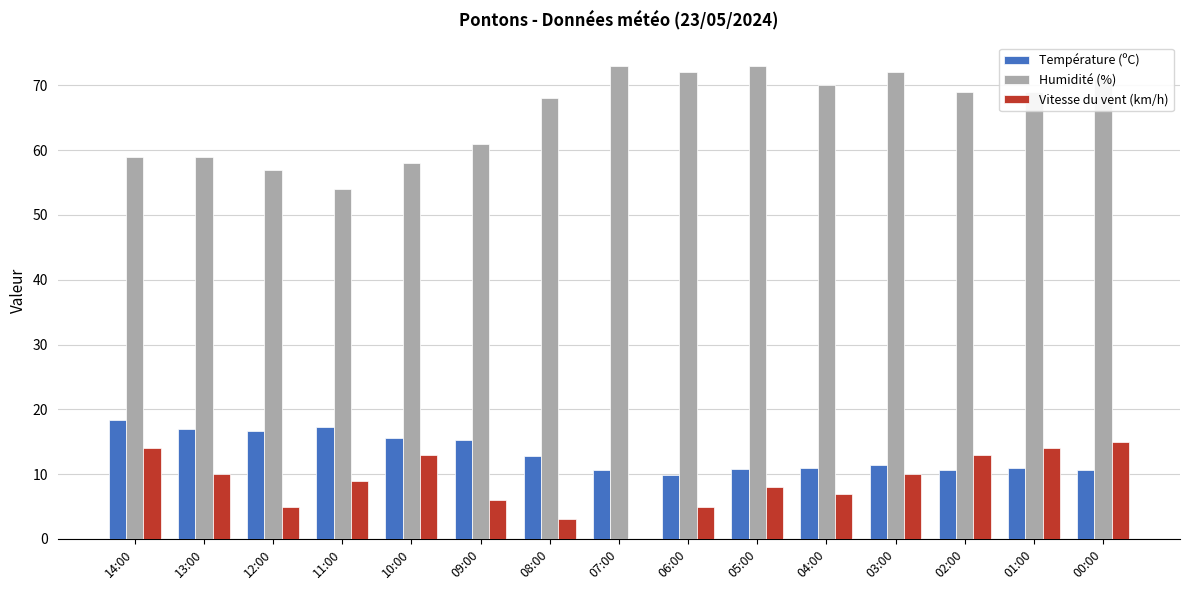

At which category is the sum across all series the highest?

00:00